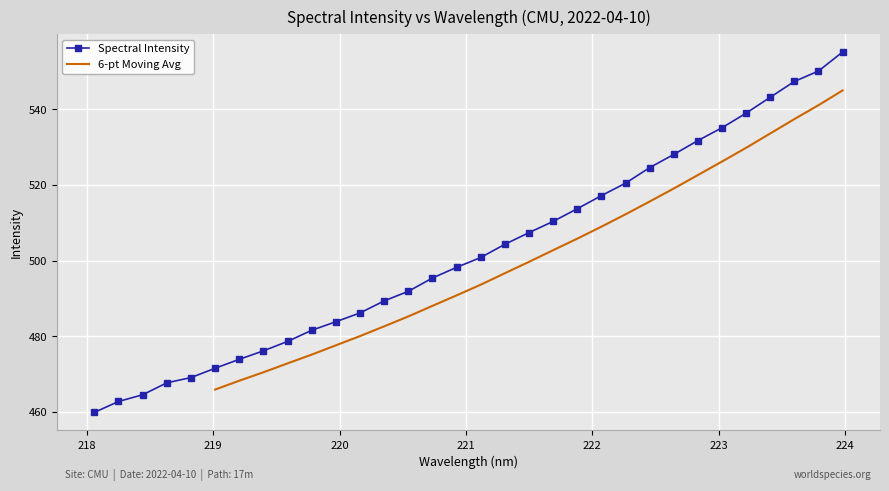

At which label does the data first exceed 500?

221.1174